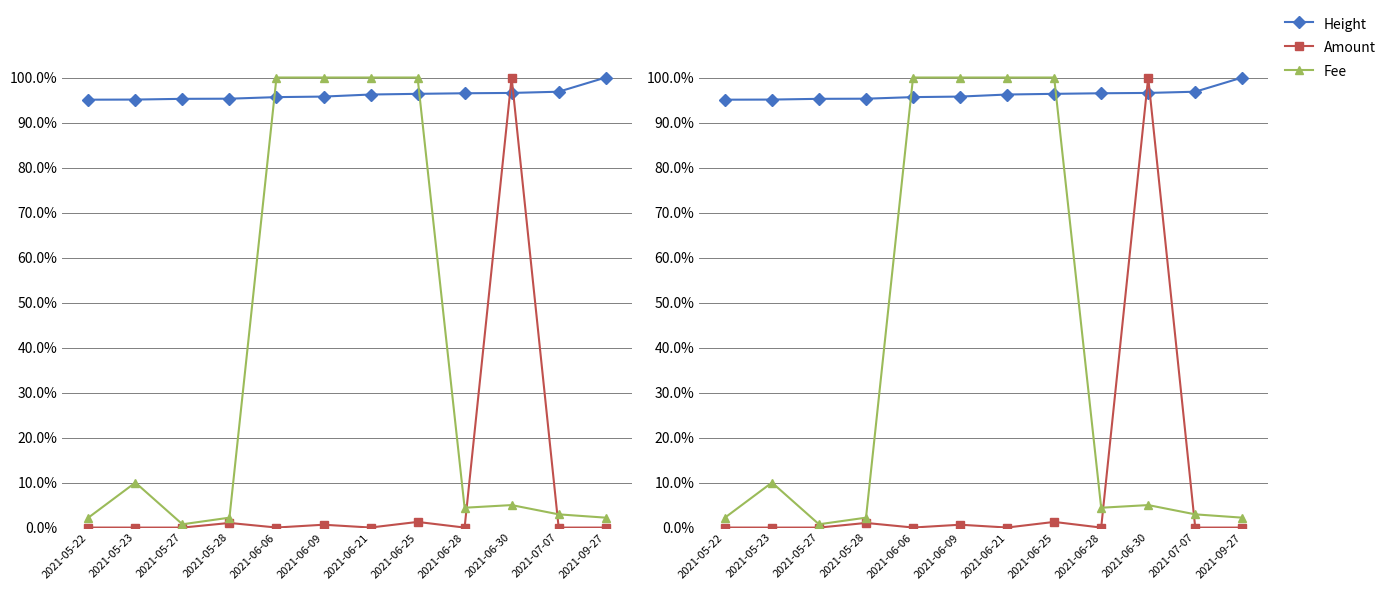

Is this an area chart (filled region under the line)?

No